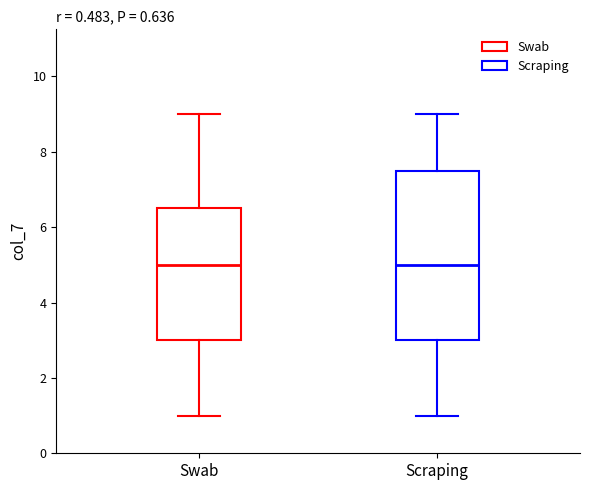

Which box is the tallest, from its lower edge to its upper edge?

Scraping